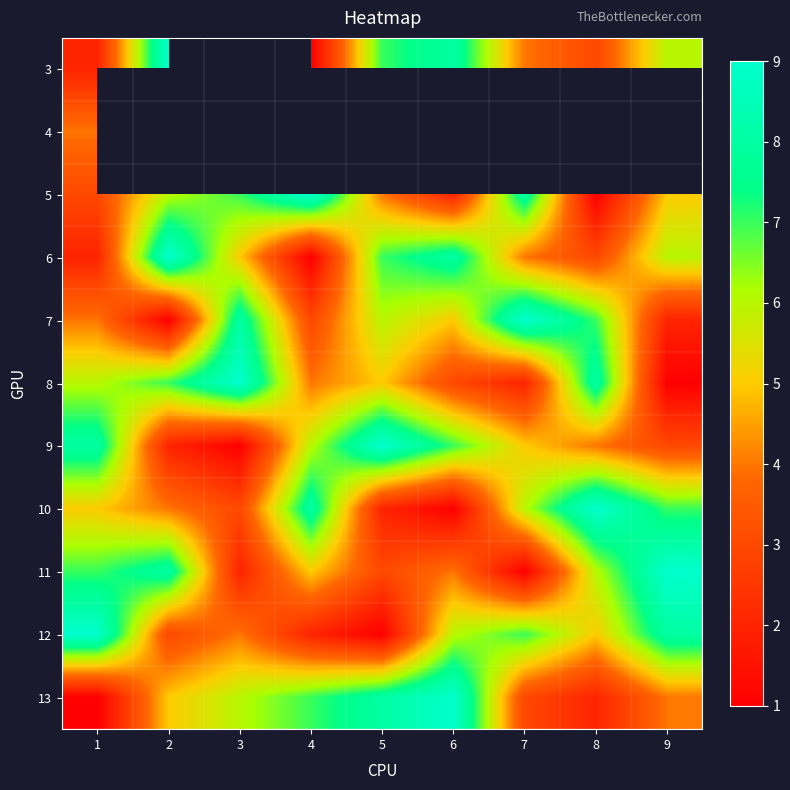

The 8 series shows 1.1 at 7. True or false?

False